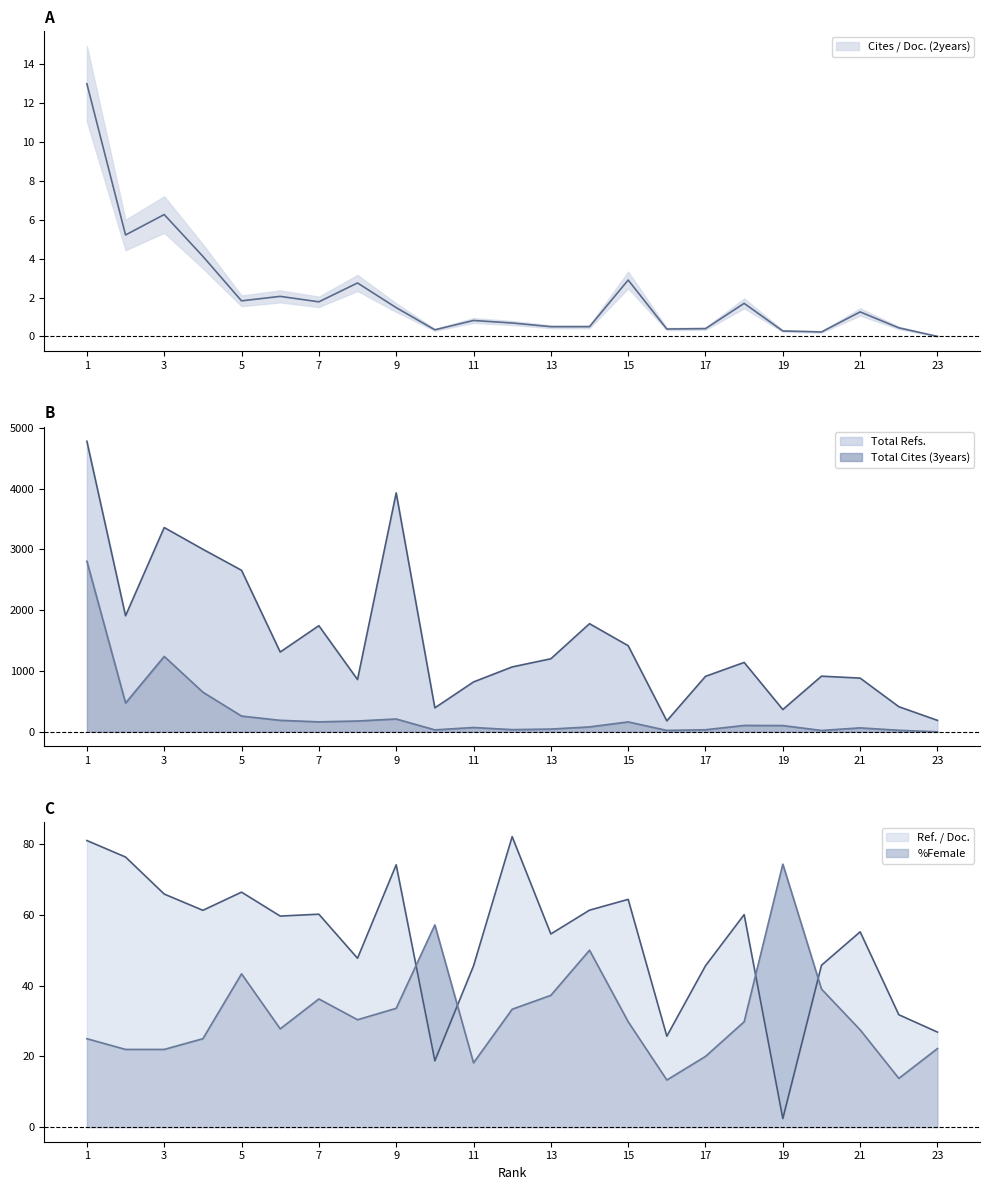

How many values in the Ref. / Doc. series exceed 59?

12